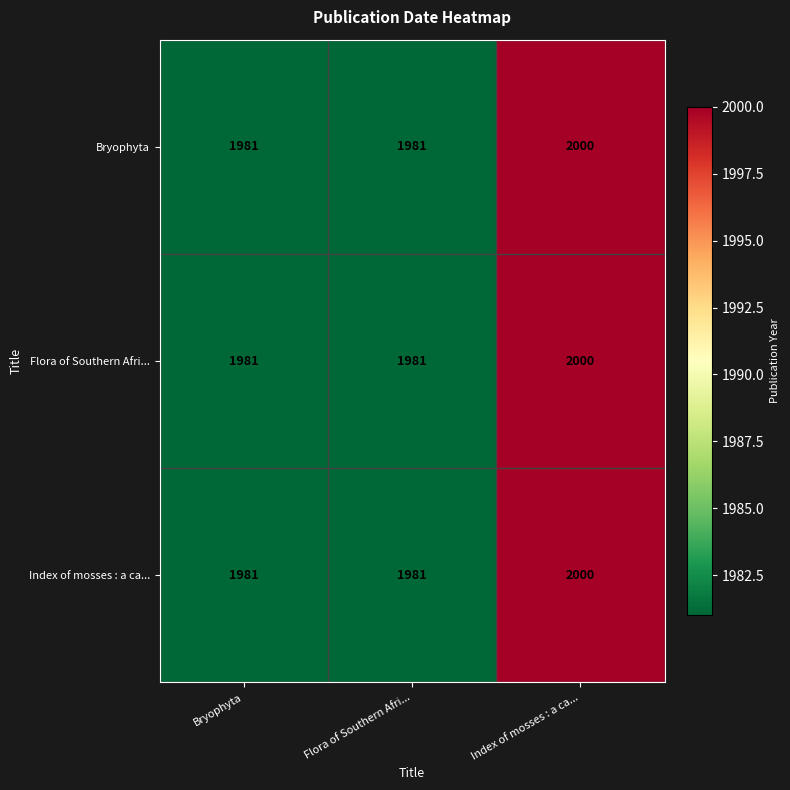

What is the sum of the Flora of Southern Afri... values at Bryophyta and Flora of Southern Afri...?

3962